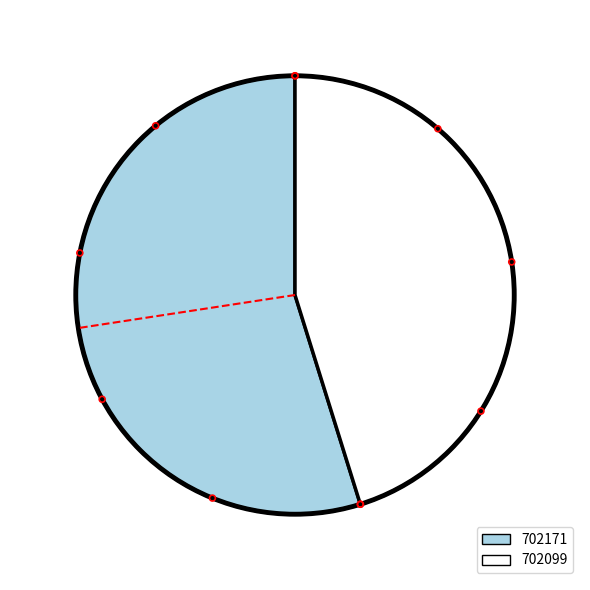

Between 702099 and 702171, which is larger?

702171